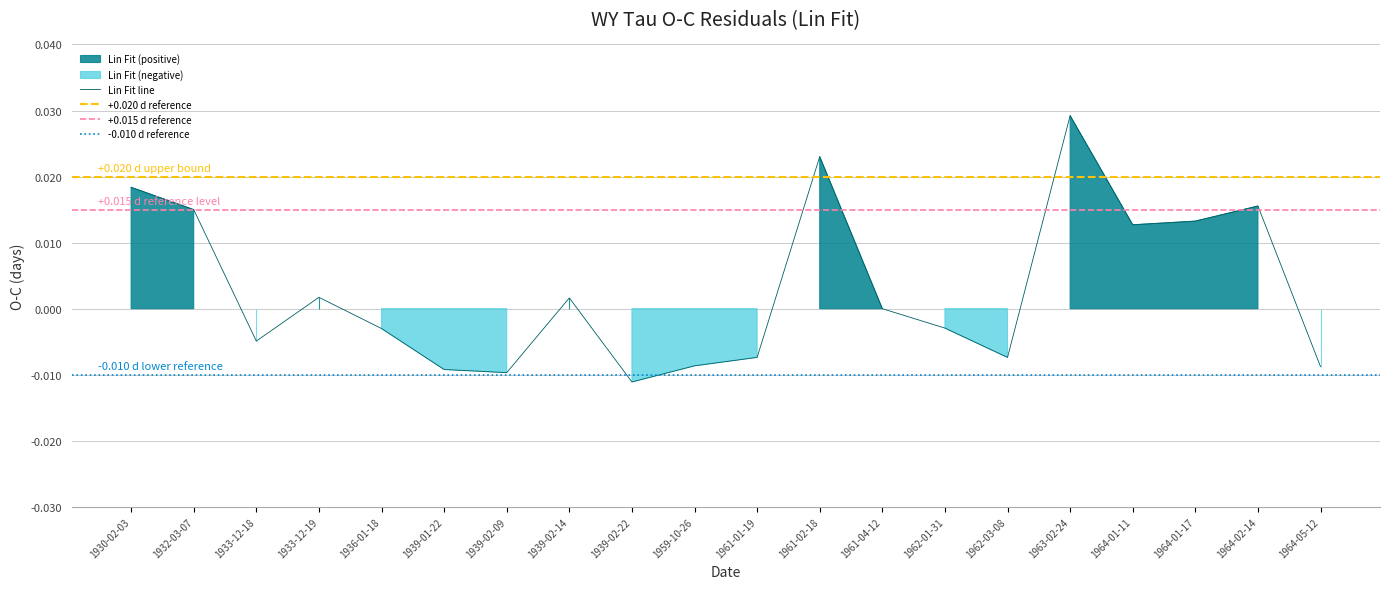

Where is the data nearest to the value 0?

1961-04-12